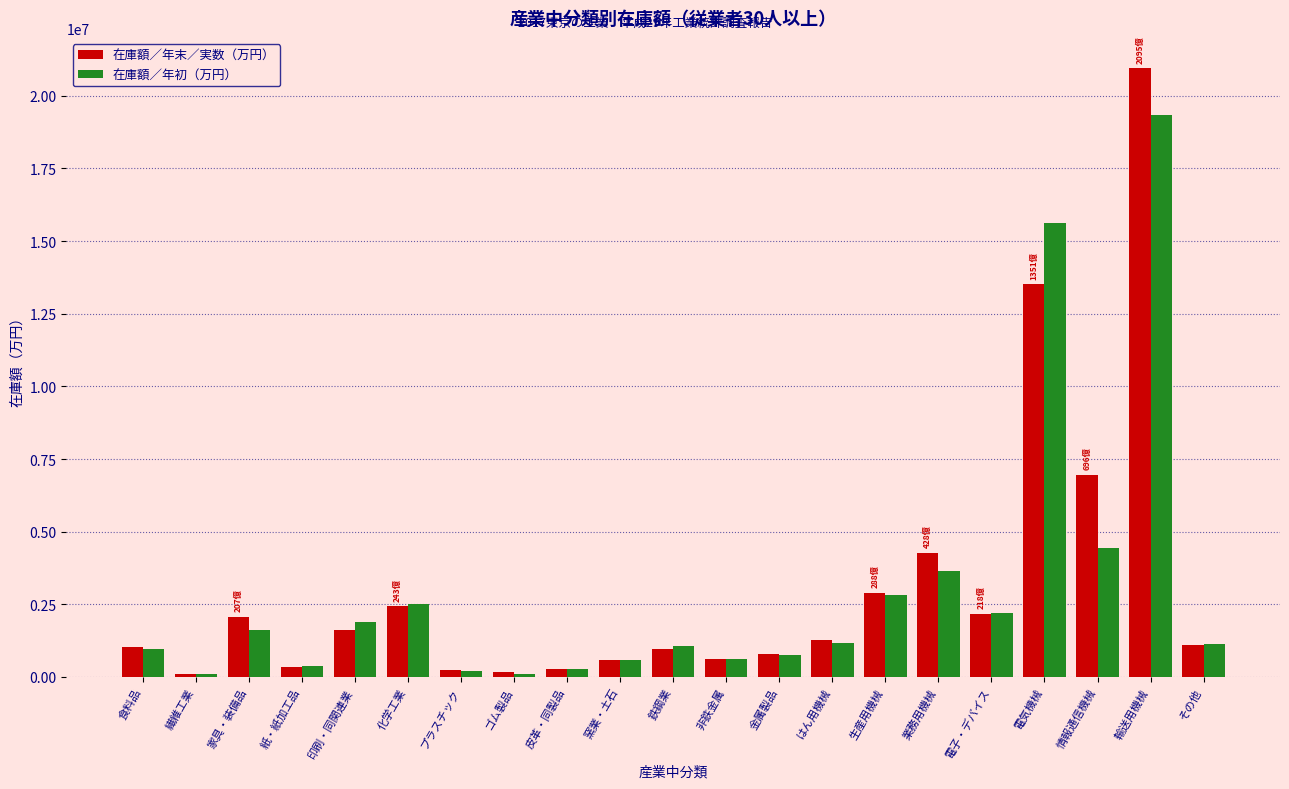

Are the bars horizontal?

No